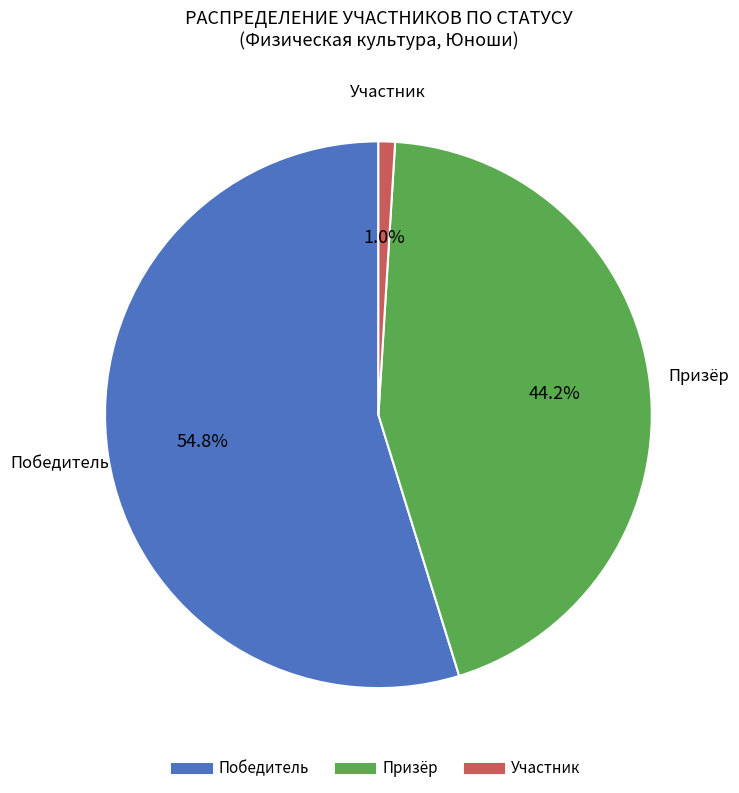

Does any single category account for the majority?

Yes